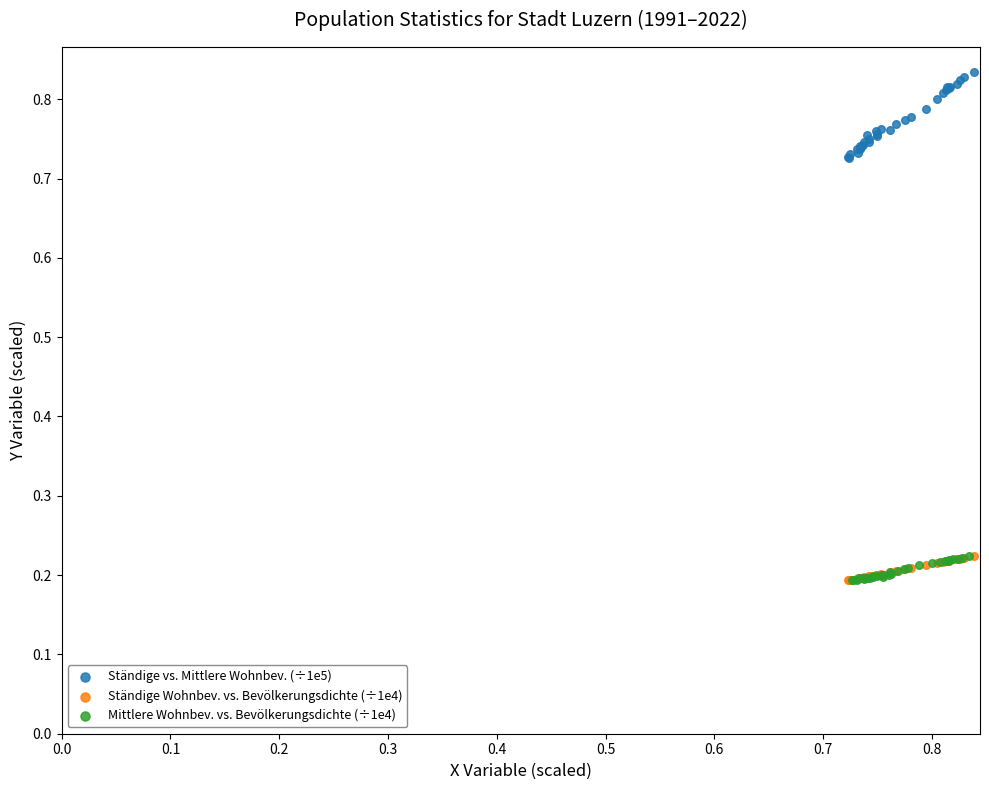

What are all the series names shown in the legend?

Ständige vs. Mittlere Wohnbev. (÷1e5), Ständige Wohnbev. vs. Bevölkerungsdichte (÷1e4), Mittlere Wohnbev. vs. Bevölkerungsdichte (÷1e4)